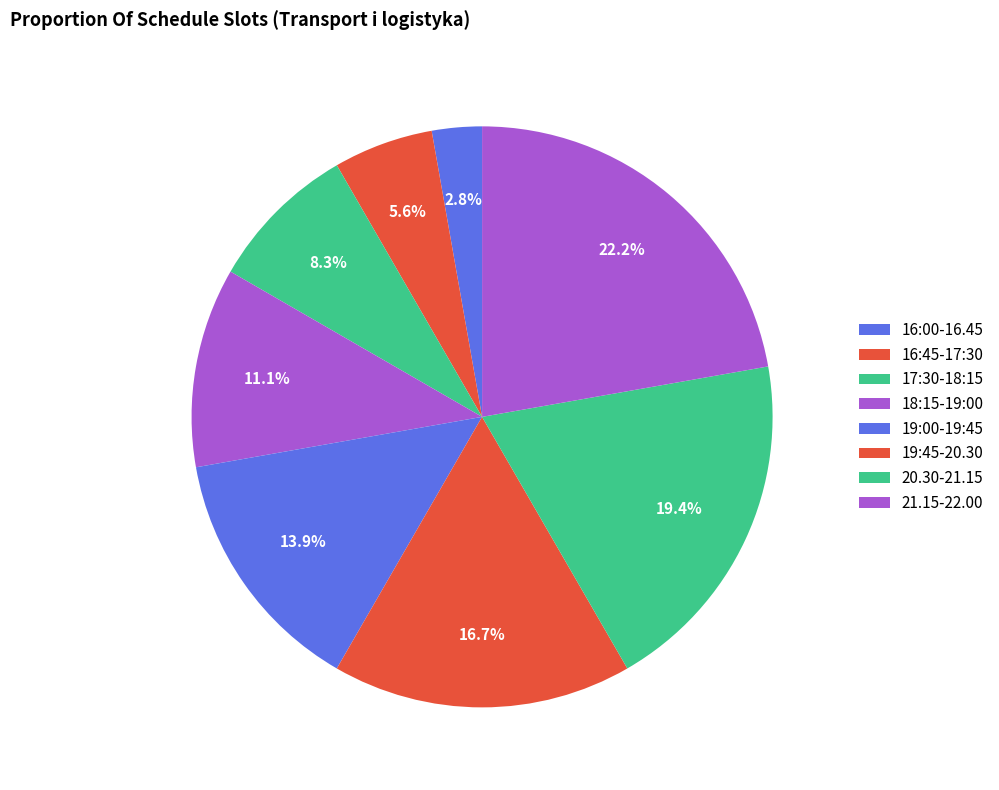

The 18:15-19:00 slice represents 1% of the pie. True or false?

False